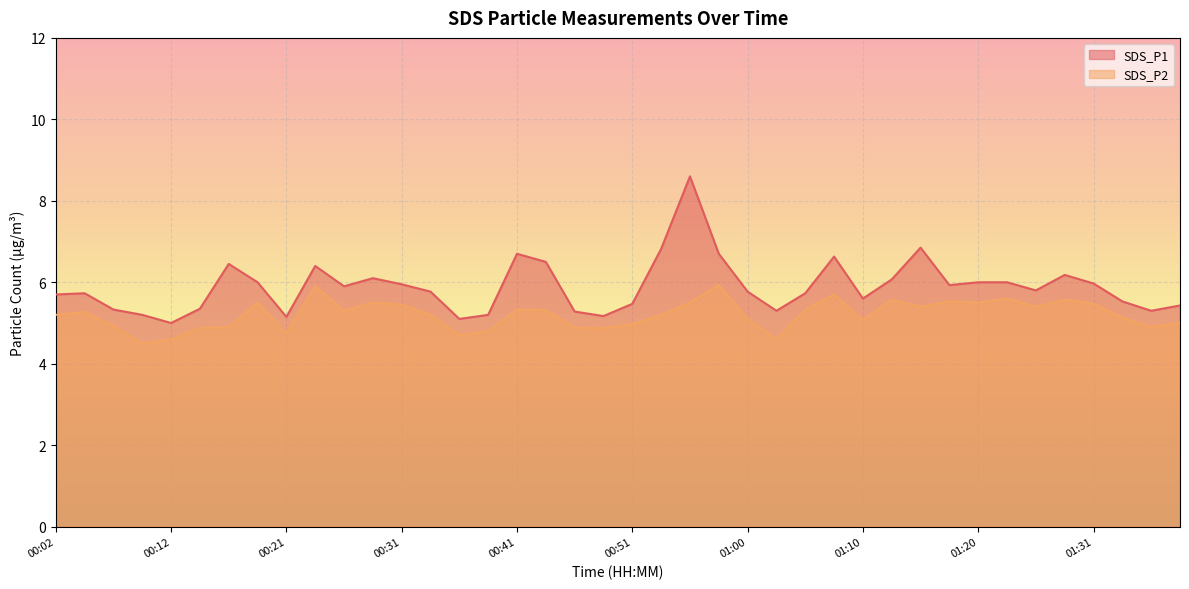

Reading left to right, transcribe all the data shown in this chart.

SDS_P1: 00:02=5.7	00:04=5.7	00:07=5.3	00:09=5.2	00:12=5.0	00:14=5.3	00:17=6.5	00:19=6.0	00:21=5.2	00:24=6.4	00:26=5.9	00:29=6.1	00:31=6.0	00:34=5.8	00:36=5.1	00:38=5.2	00:41=6.7	00:43=6.5	00:46=5.3	00:48=5.2	00:51=5.5	00:53=6.8	00:56=8.6	00:58=6.7	01:00=5.8	01:03=5.3	01:05=5.7	01:08=6.6	01:10=5.6	01:13=6.1	01:15=6.8	01:18=5.9	01:20=6.0	01:23=6.0	01:26=5.8	01:28=6.2	01:31=6.0	01:33=5.5	01:35=5.3	01:38=5.4
SDS_P2: 00:02=5.2	00:04=5.3	00:07=4.9	00:09=4.5	00:12=4.6	00:14=4.9	00:17=4.9	00:19=5.5	00:21=4.8	00:24=5.9	00:26=5.3	00:29=5.5	00:31=5.5	00:34=5.2	00:36=4.7	00:38=4.8	00:41=5.3	00:43=5.3	00:46=4.9	00:48=4.9	00:51=5.0	00:53=5.2	00:56=5.5	00:58=5.9	01:00=5.1	01:03=4.6	01:05=5.3	01:08=5.7	01:10=5.1	01:13=5.6	01:15=5.4	01:18=5.5	01:20=5.5	01:23=5.6	01:26=5.4	01:28=5.6	01:31=5.5	01:33=5.1	01:35=4.9	01:38=5.0